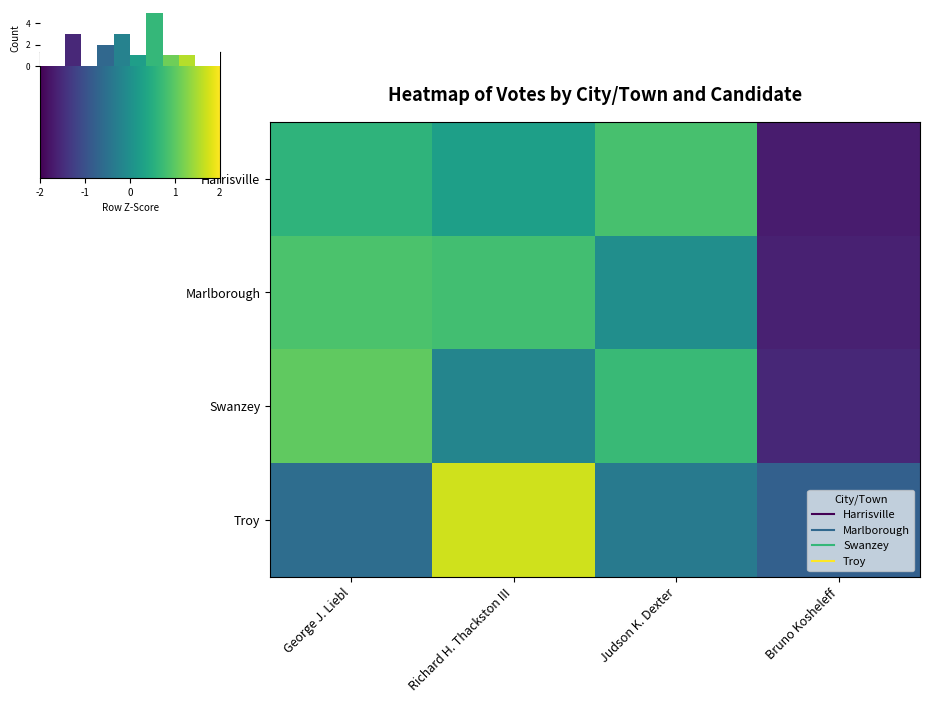

At which label does Marlborough first exceed 0?

George J. Liebl